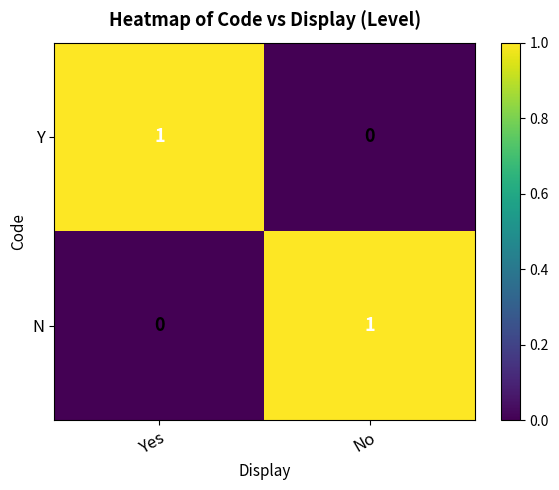

How many positive values does the Y series have?

1